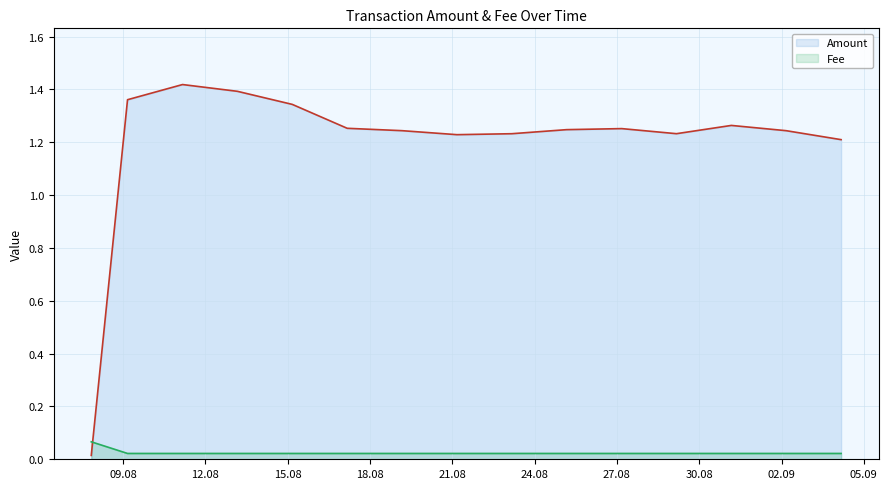

Rank the series by their average value, from highest to lowest.

Amount, Fee